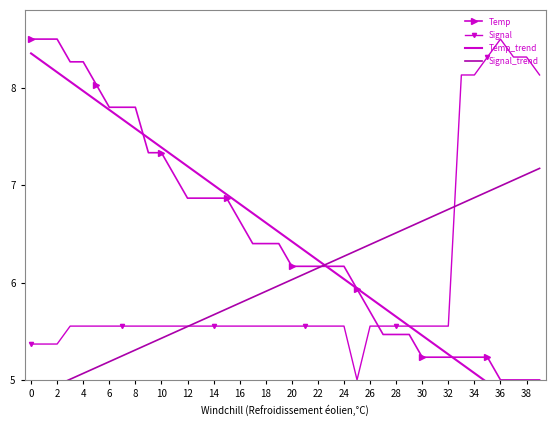

How many lines are shown in the chart?

4